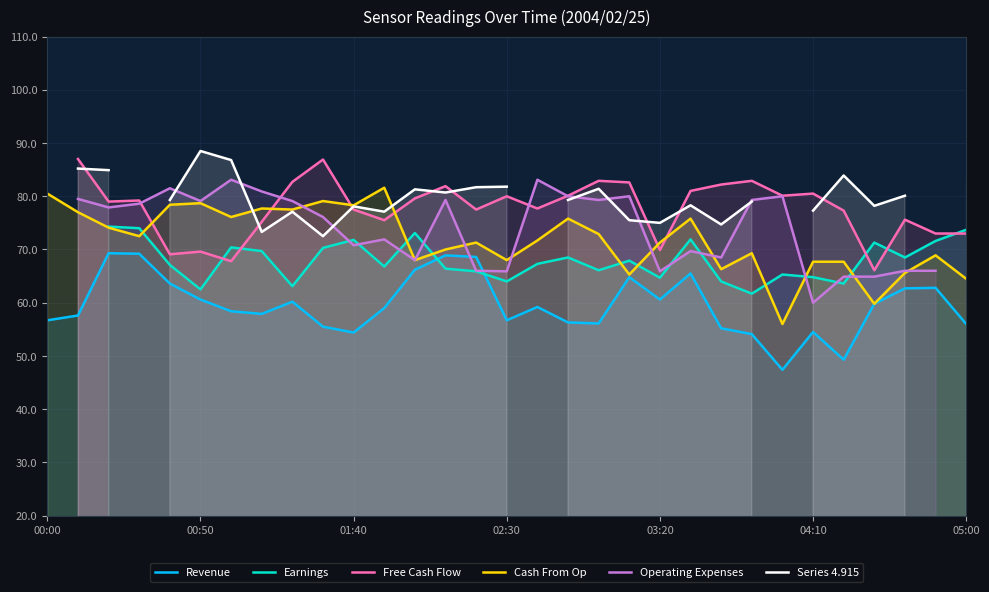

After their last crossing, which series has the higher values: Series 4.915 or Free Cash Flow?

Series 4.915